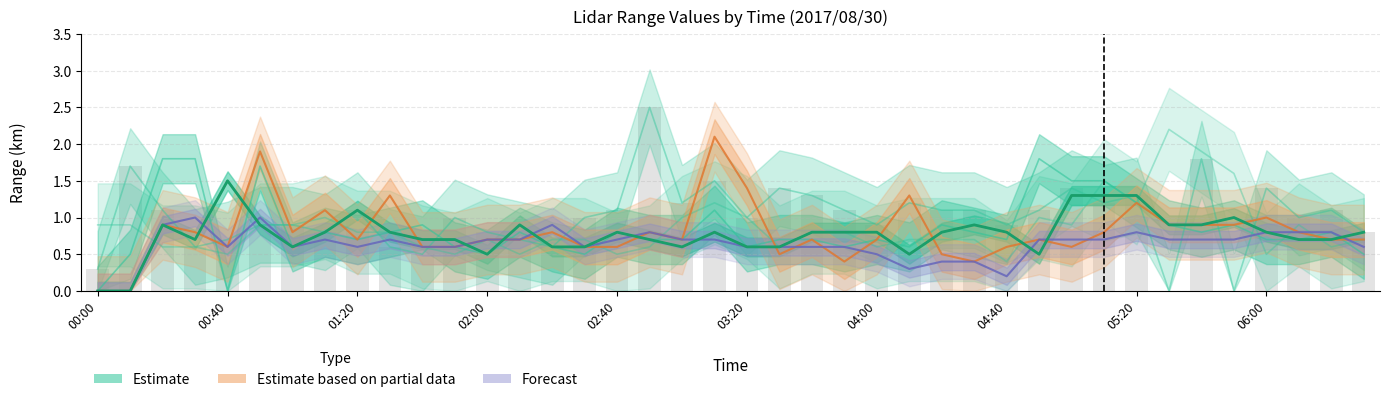

True or false: Estimate based on partial data has a value of 0.8 at 37.

True